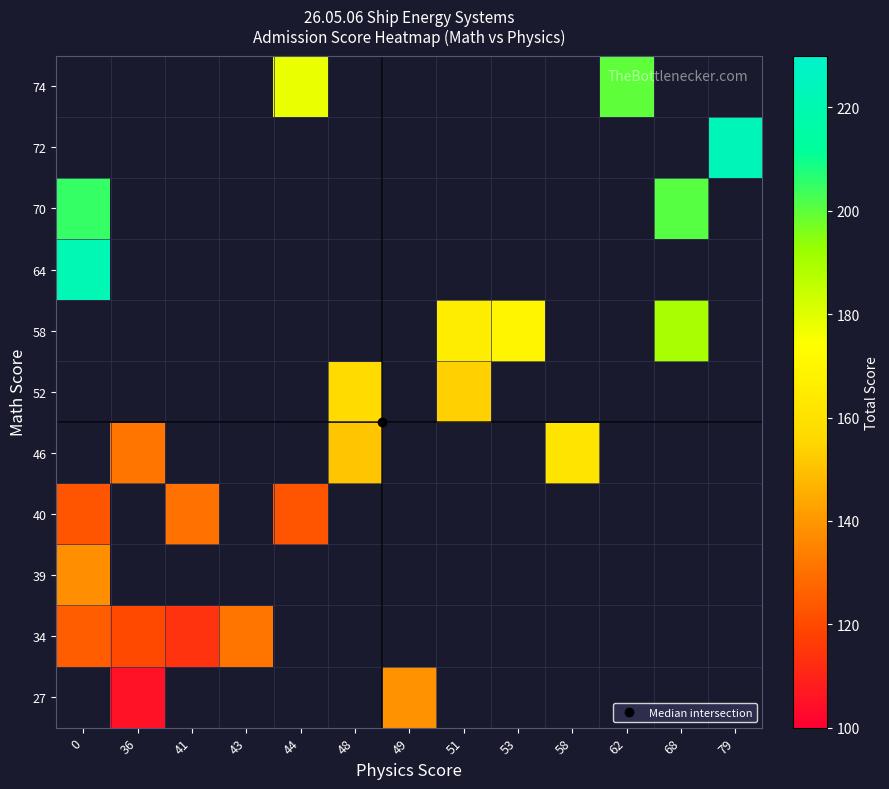

Is it true that 58 equals 190.0 at 68?

True